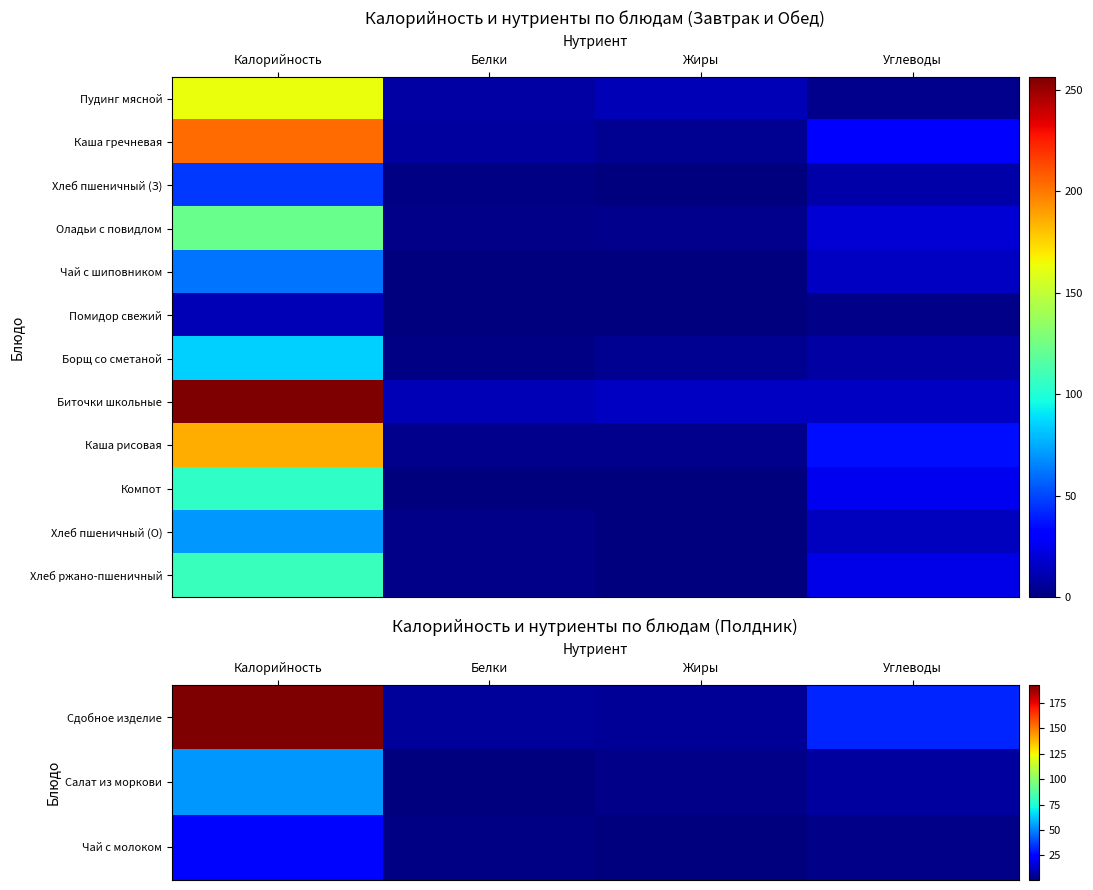

At how many categories does at least one series exceed 237?

1